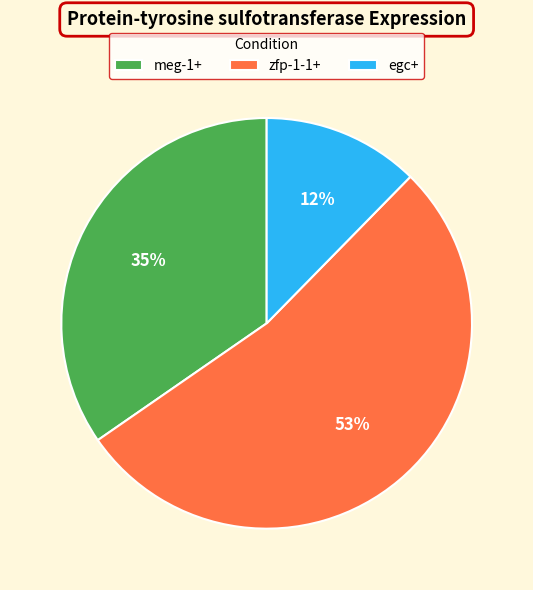

Rank the categories by value from lowest to highest.

egc+, meg-1+, zfp-1-1+